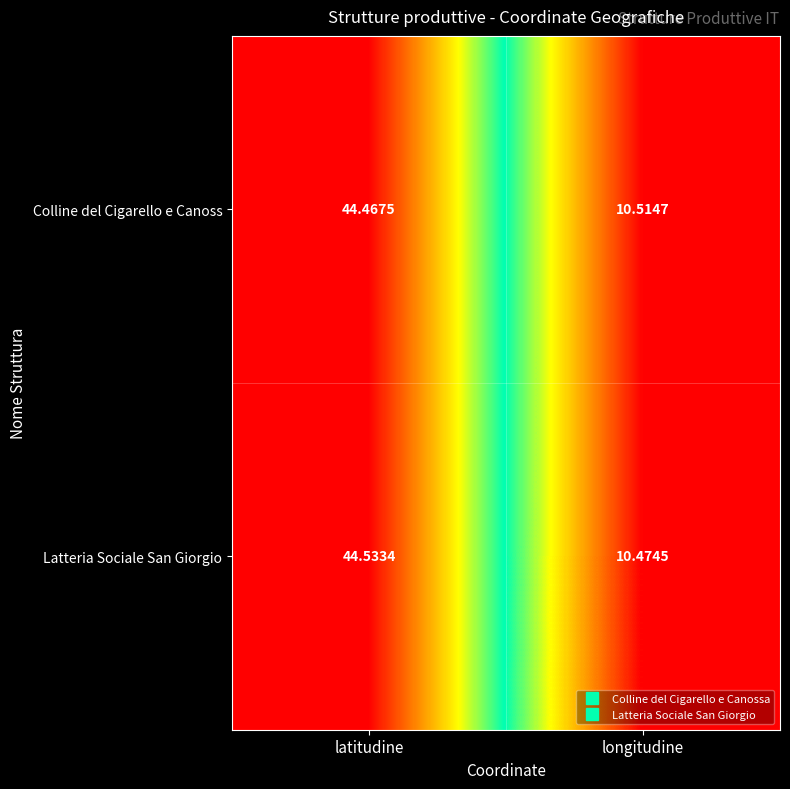

What is the greatest value displayed?

44.5